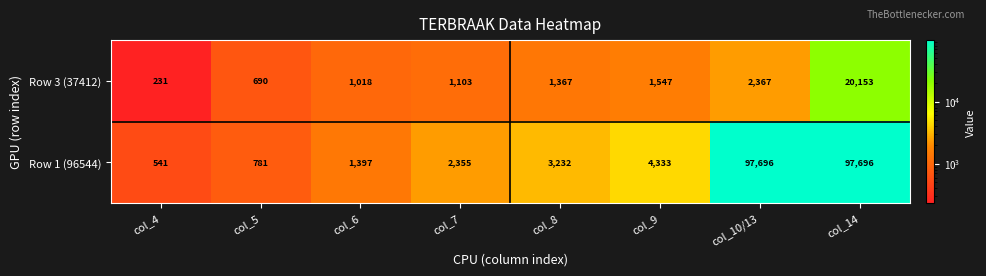

What is the sum of all Row 3 (37412) values?

28476